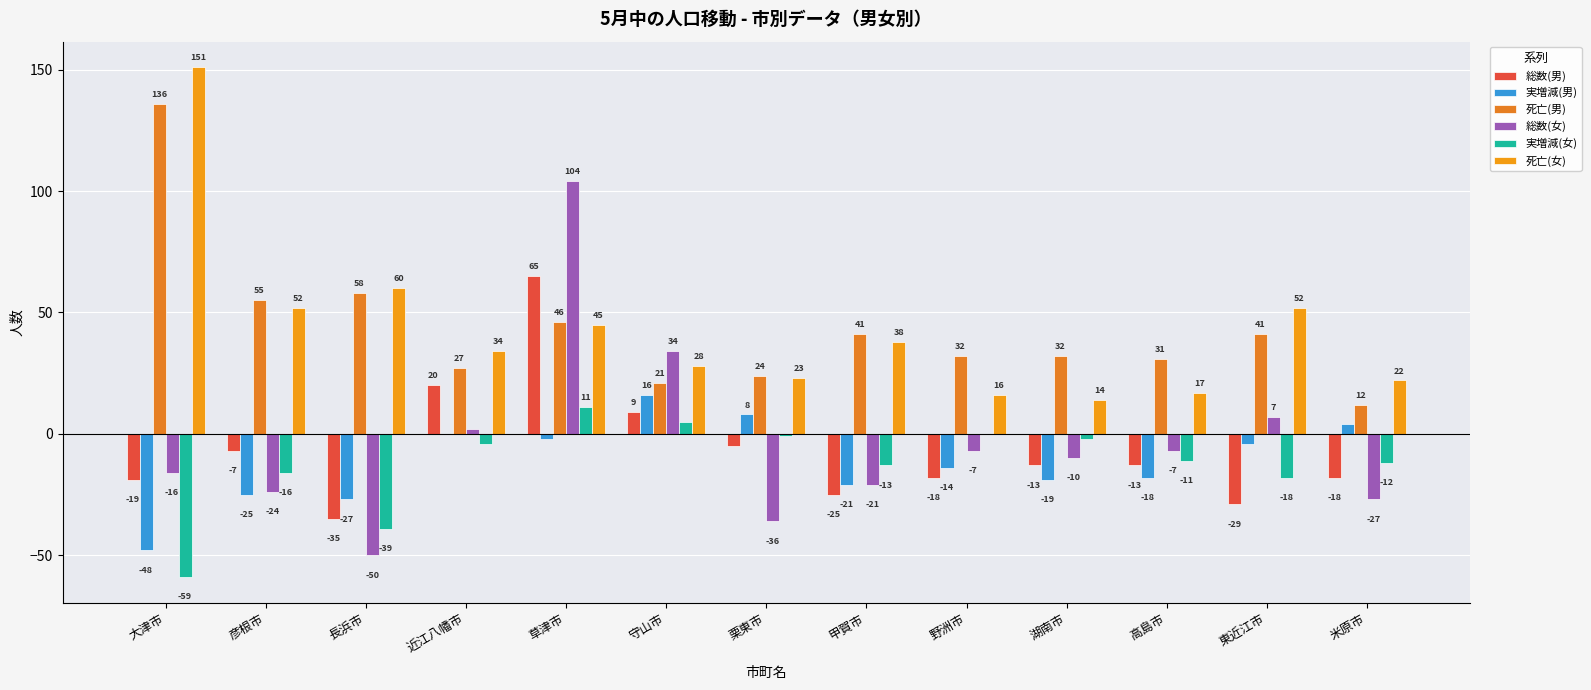

How many data points in 実増減(女) are above -11?

6